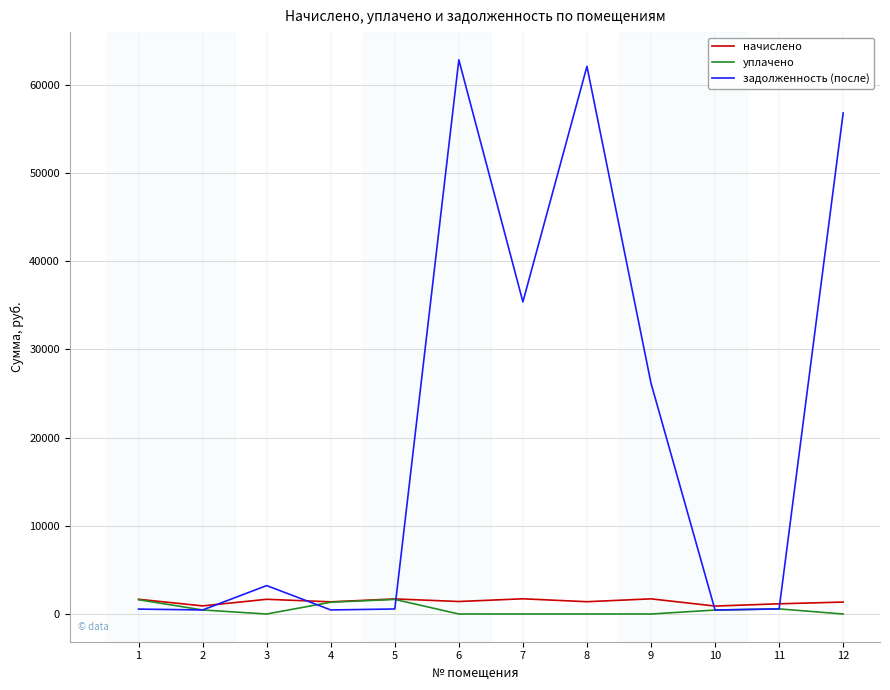

What are all the series names shown in the legend?

начислено, уплачено, задолженность (после)